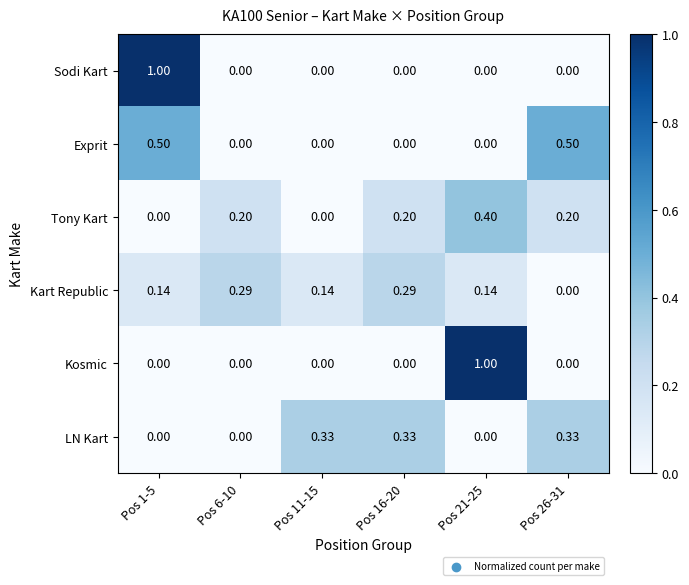

Which series changed the most between Pos 11-15 and Pos 21-25?

Kosmic